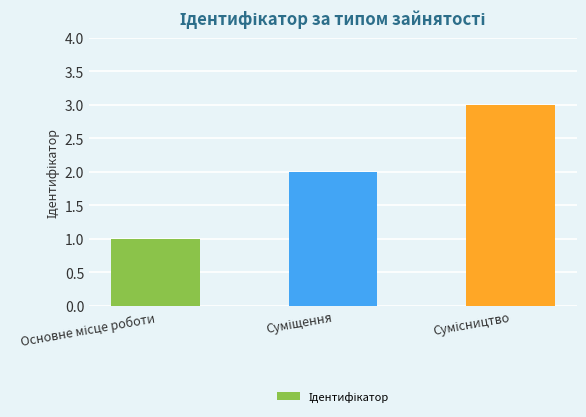

What is the maximum value shown in the chart?

3